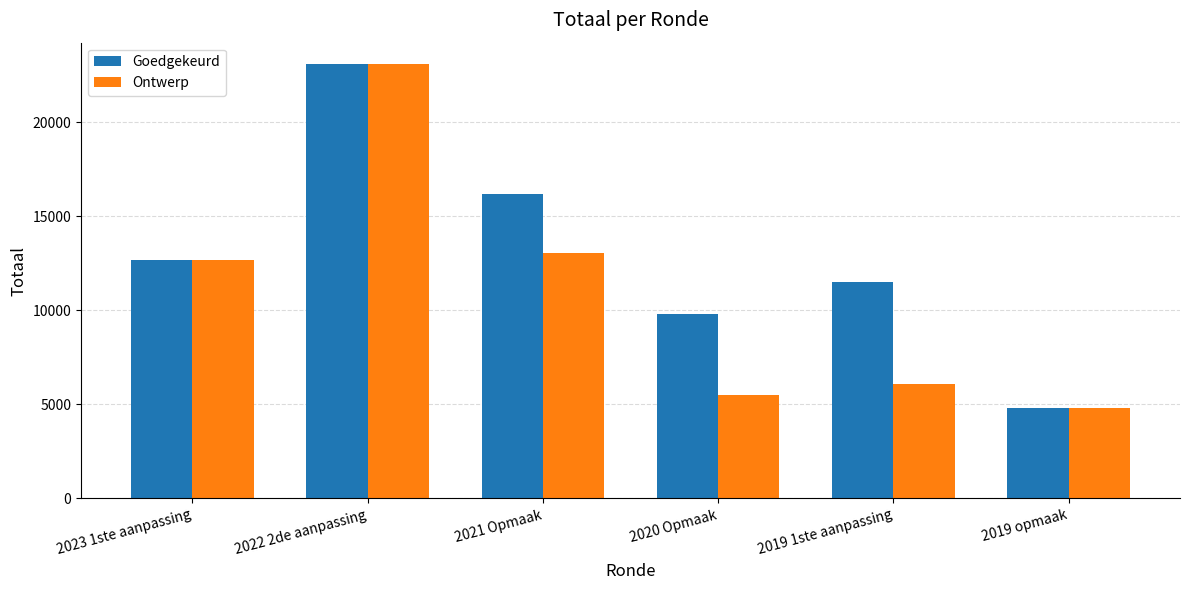

True or false: Goedgekeurd has a value of 3683 at 2020 Opmaak.

False